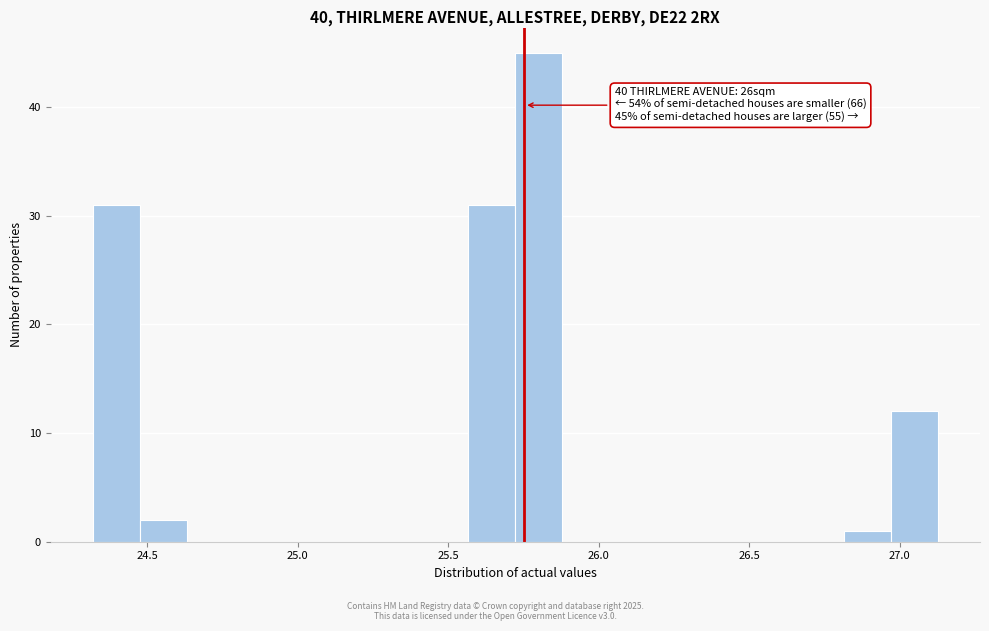

Around what value on the x-axis is the tallest bar? Give the approximate position of its centre, as read against the axis.

25.80